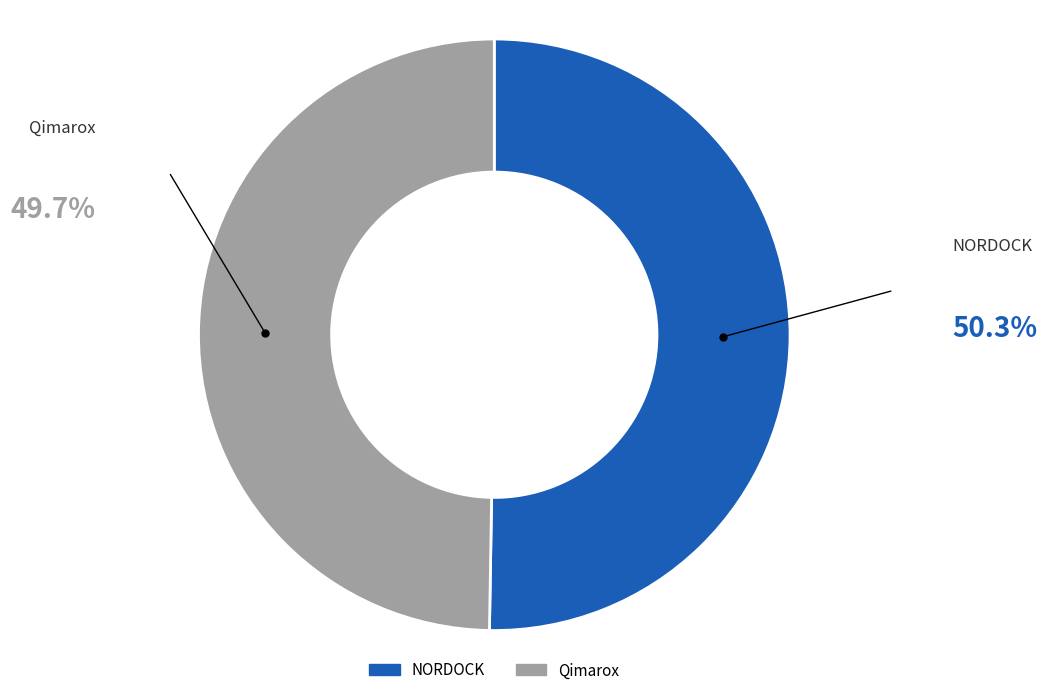

Rank the categories by value from lowest to highest.

Qimarox, NORDOCK